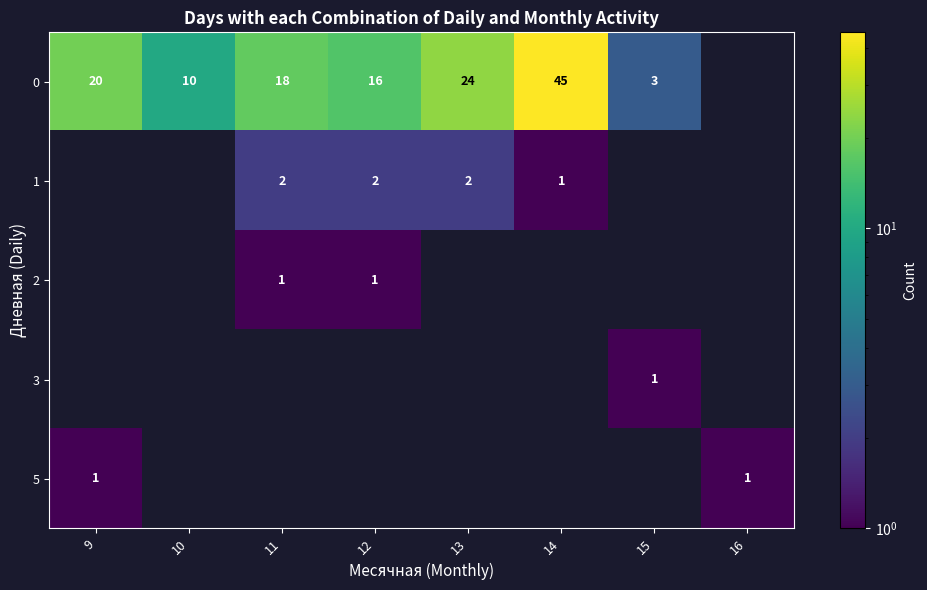

The 1 series shows 1.2 at 13. True or false?

False